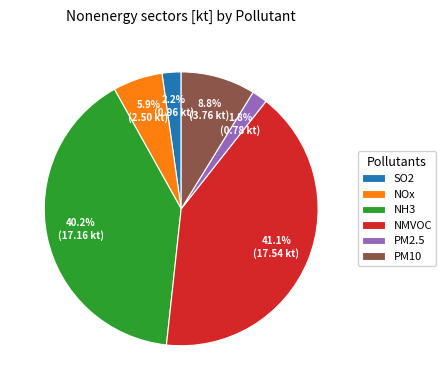

To the nearest percent, what percentage of the pie is PM10?

9%